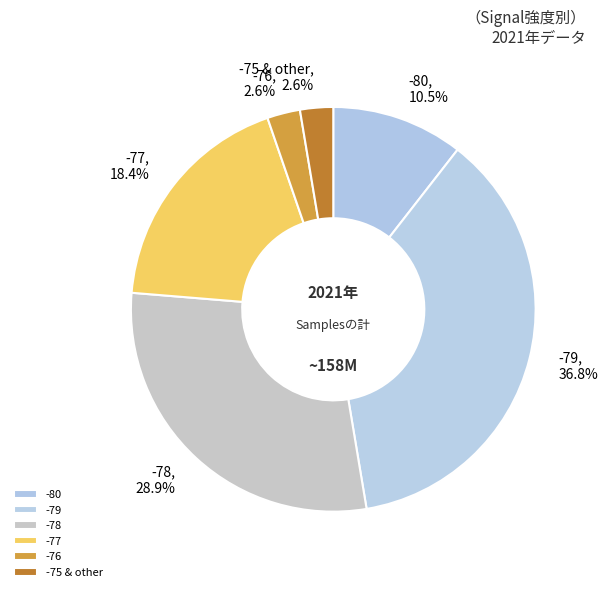

Between -77 and -76, which is larger?

-77